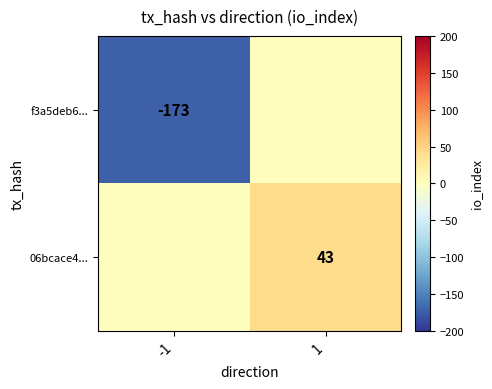

Which has a higher value, 1 or -1?

1